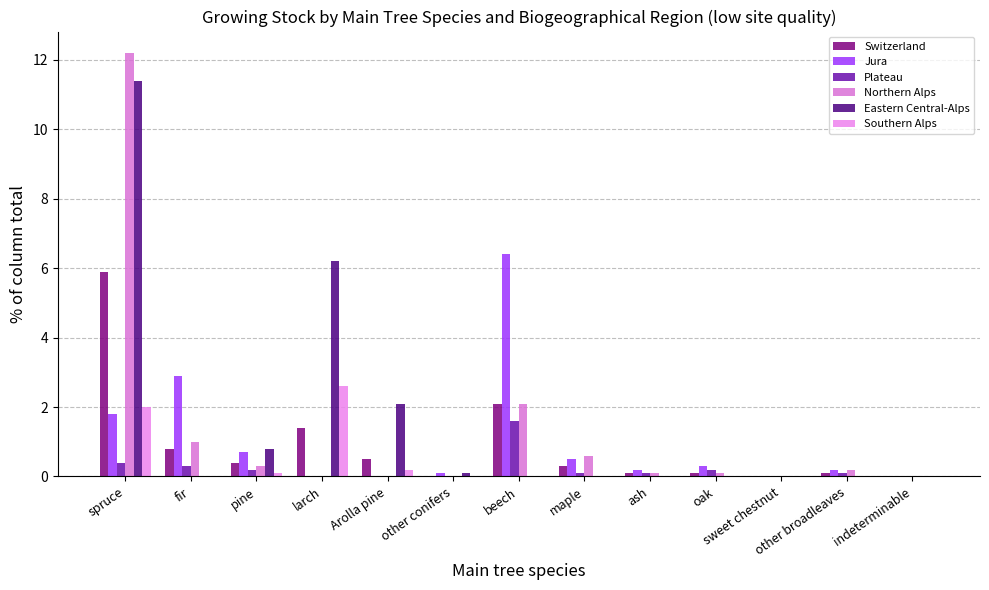

The value of Eastern Central-Alps at maple is 0.0. True or false?

True